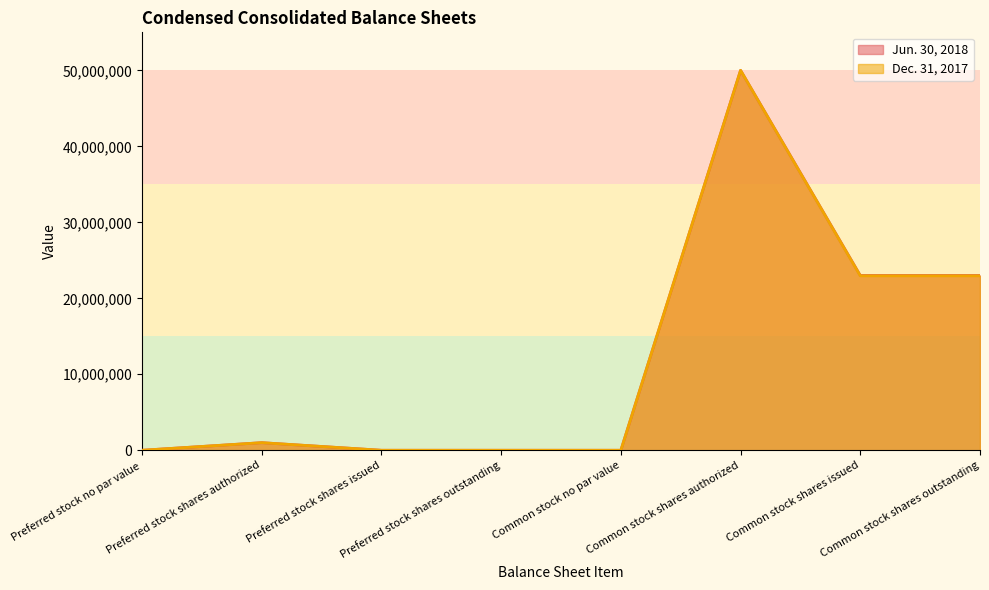

At Common stock shares outstanding, list the series in order from smallest to largest.

Dec. 31, 2017, Jun. 30, 2018